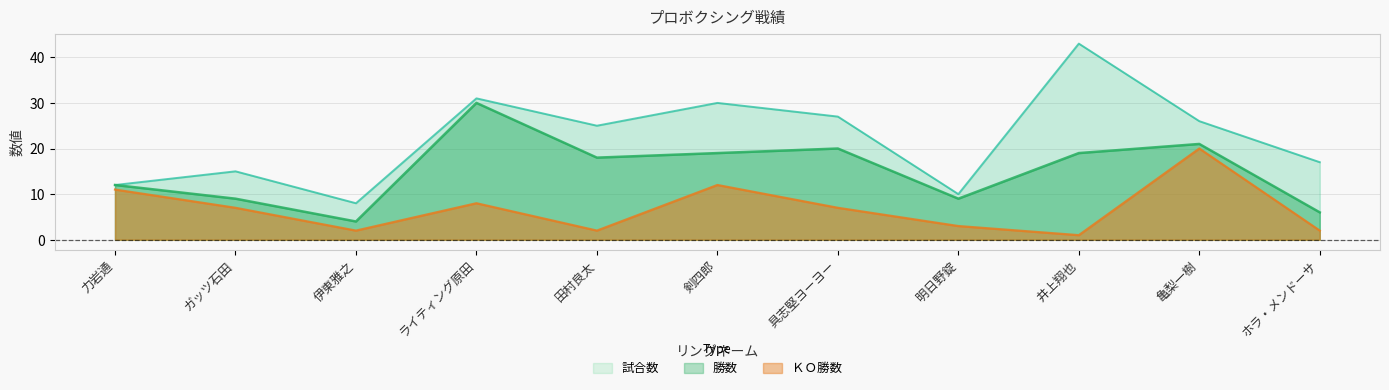

At which category does 試合数 reach its first local peak?

ガッツ石田